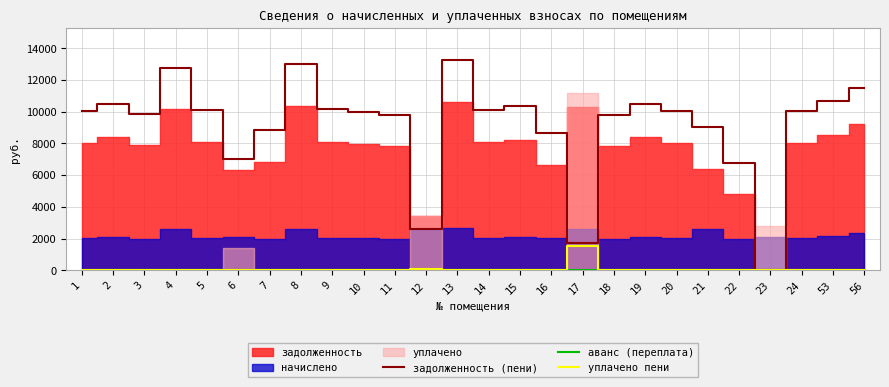

Does the chart have visible grid lines?

Yes